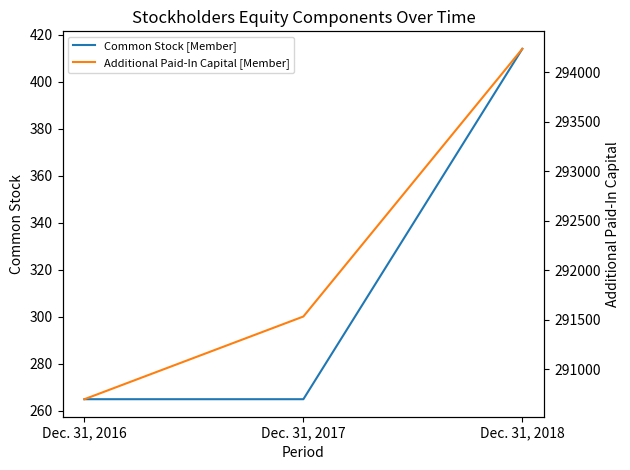

Reading left to right, transcribe all the data shown in this chart.

Common Stock [Member]: Dec. 31, 2016=265	Dec. 31, 2017=265	Dec. 31, 2018=414
Additional Paid-In Capital [Member]: Dec. 31, 2016=290698	Dec. 31, 2017=291533	Dec. 31, 2018=294236